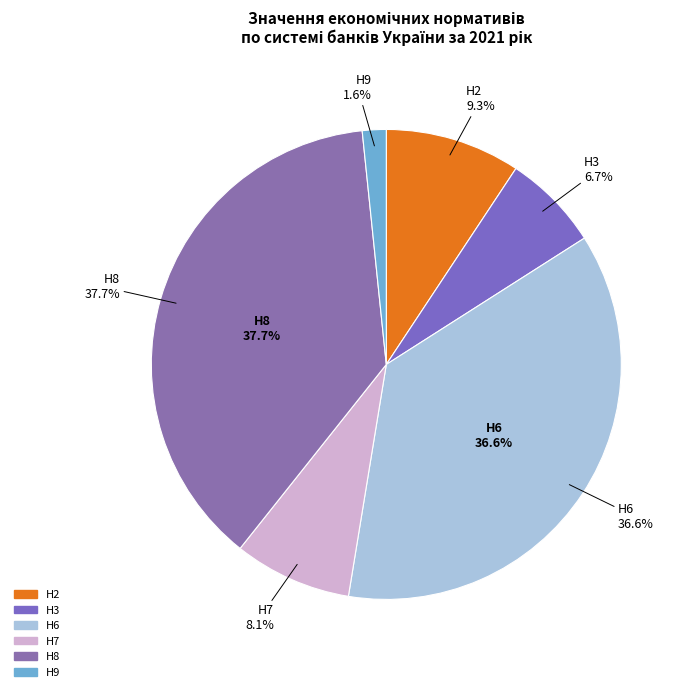

To the nearest percent, what portion does Н2 represent?

9%